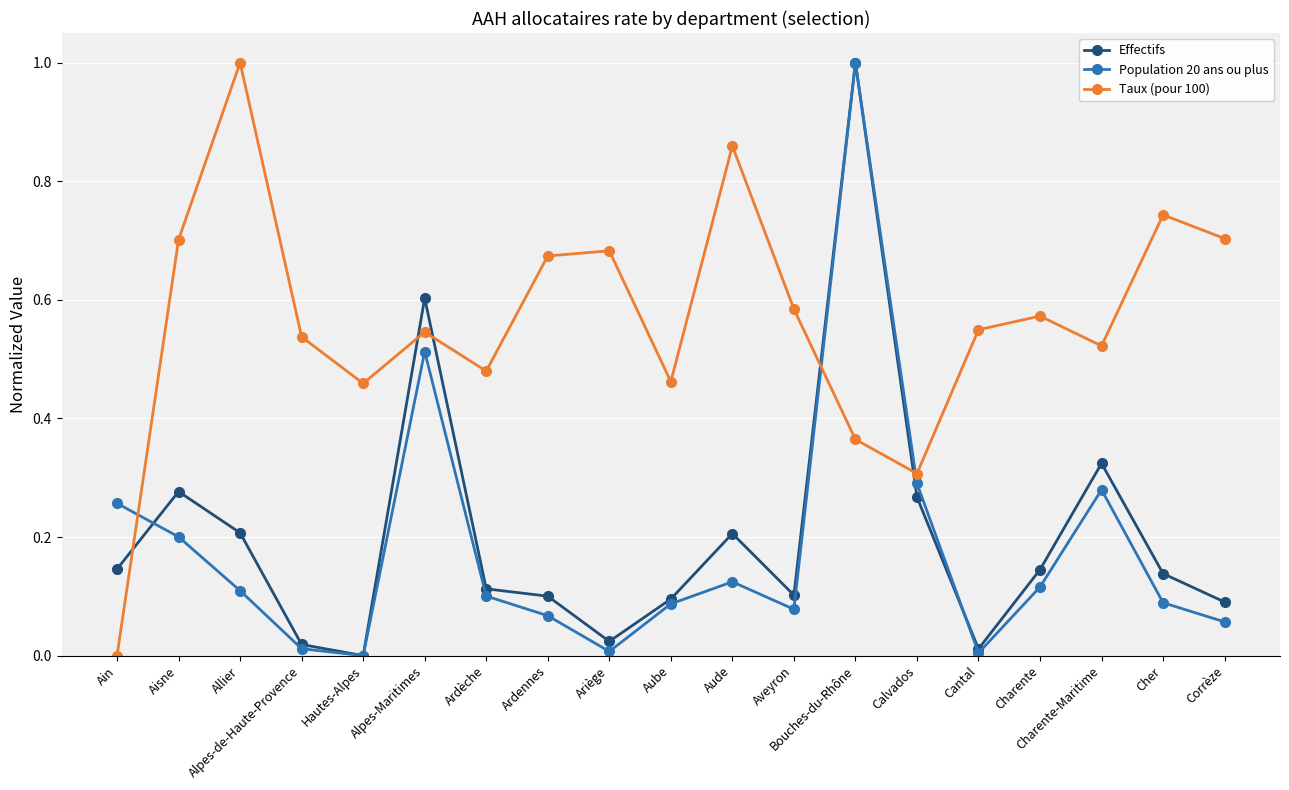

True or false: Taux (pour 100) has a value of 0.3 at Calvados.

True